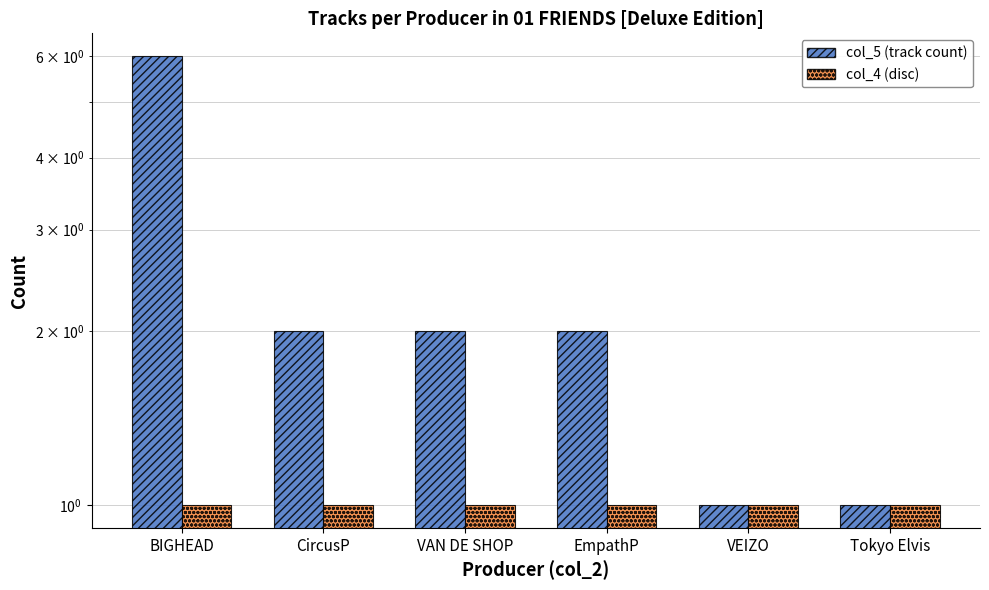

At which category is the sum across all series the highest?

BIGHEAD